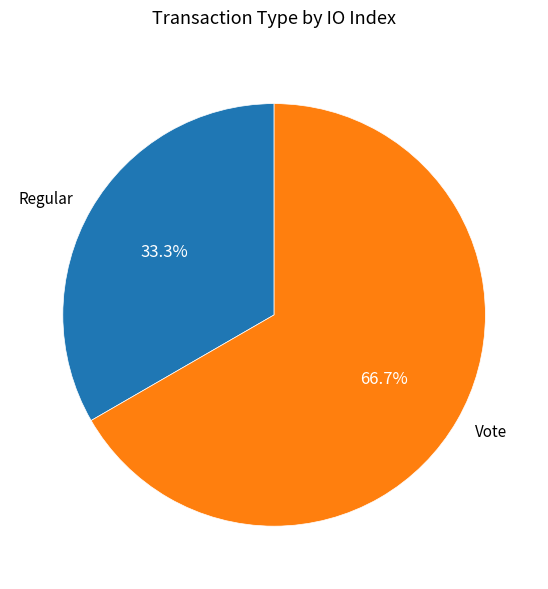

Between Regular and Vote, which is larger?

Vote